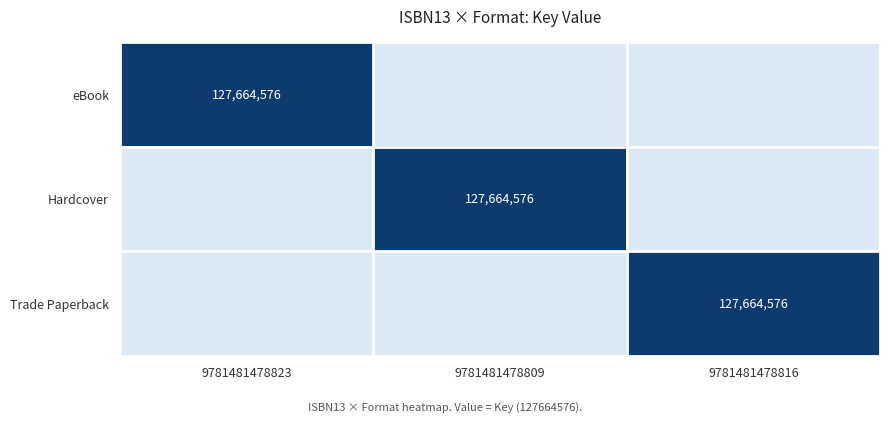

Is it true that eBook equals 203383797 at 9781481478823?

False